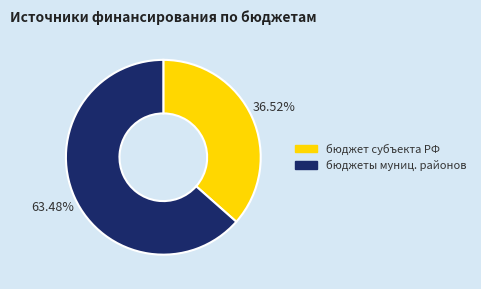

Which slice represents more than half of the pie?

бюджеты муниц. районов